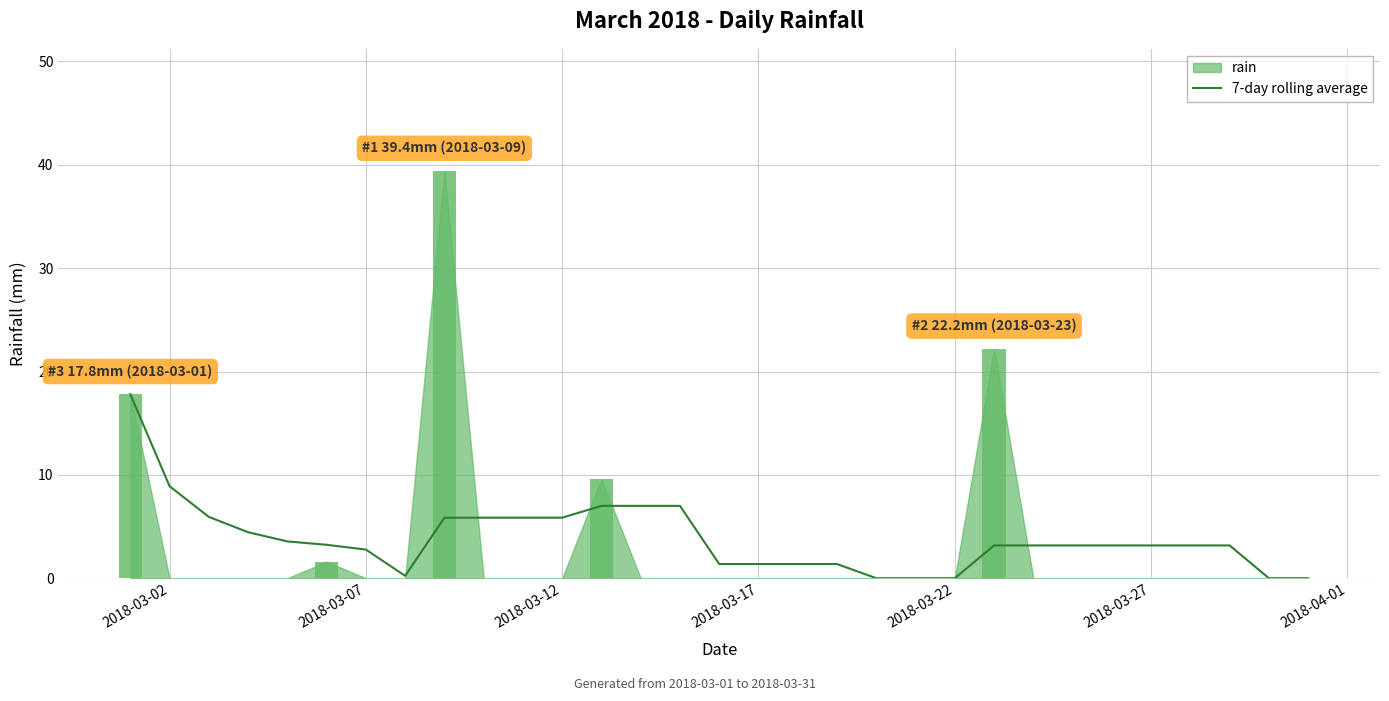

Is it true that 7-day rolling average equals 0.0 at 2018-03-22?

True